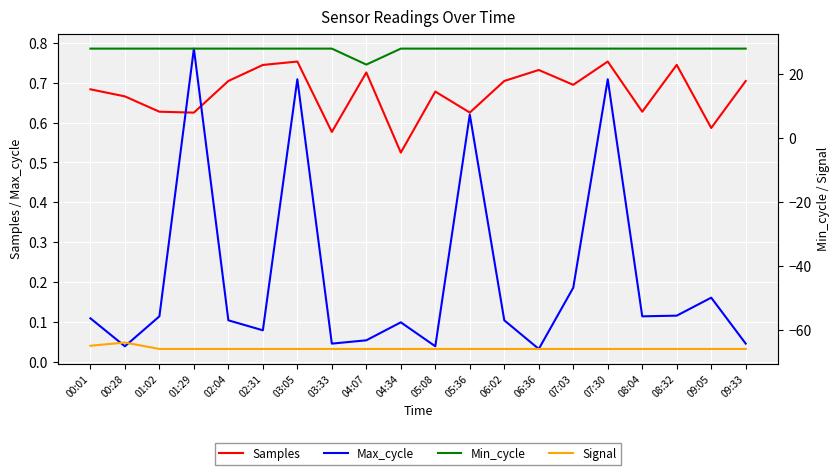

Which label corresponds to the smallest value in the chart?

01:02